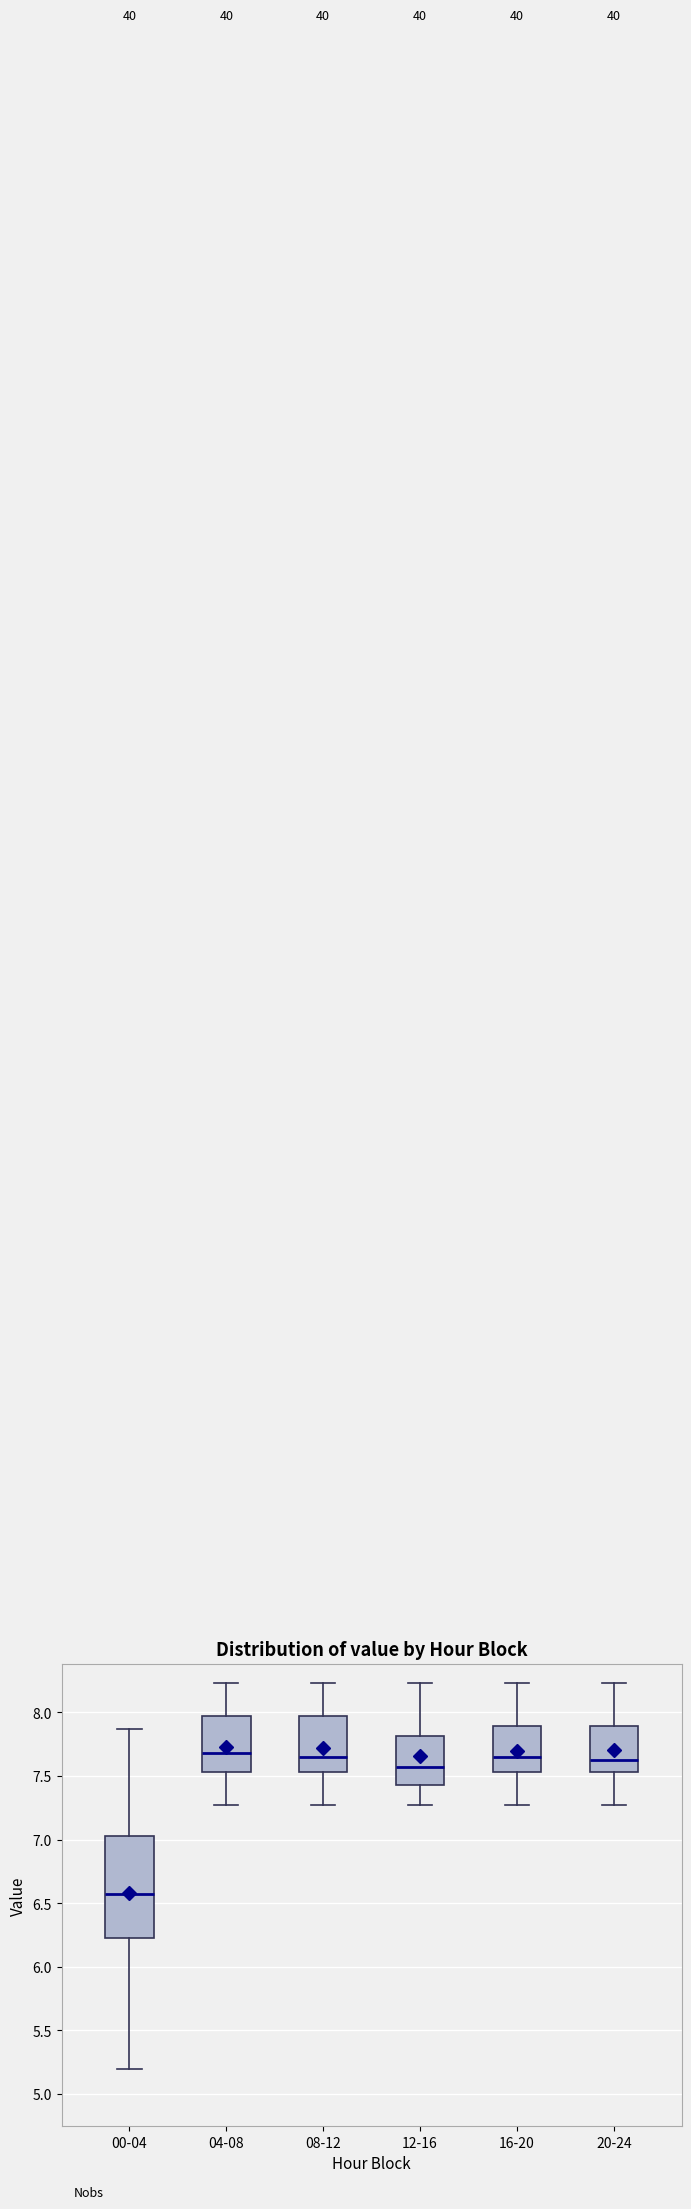

Comparing the boxes themselves (not the whiskers), which one is the tallest?

00-04